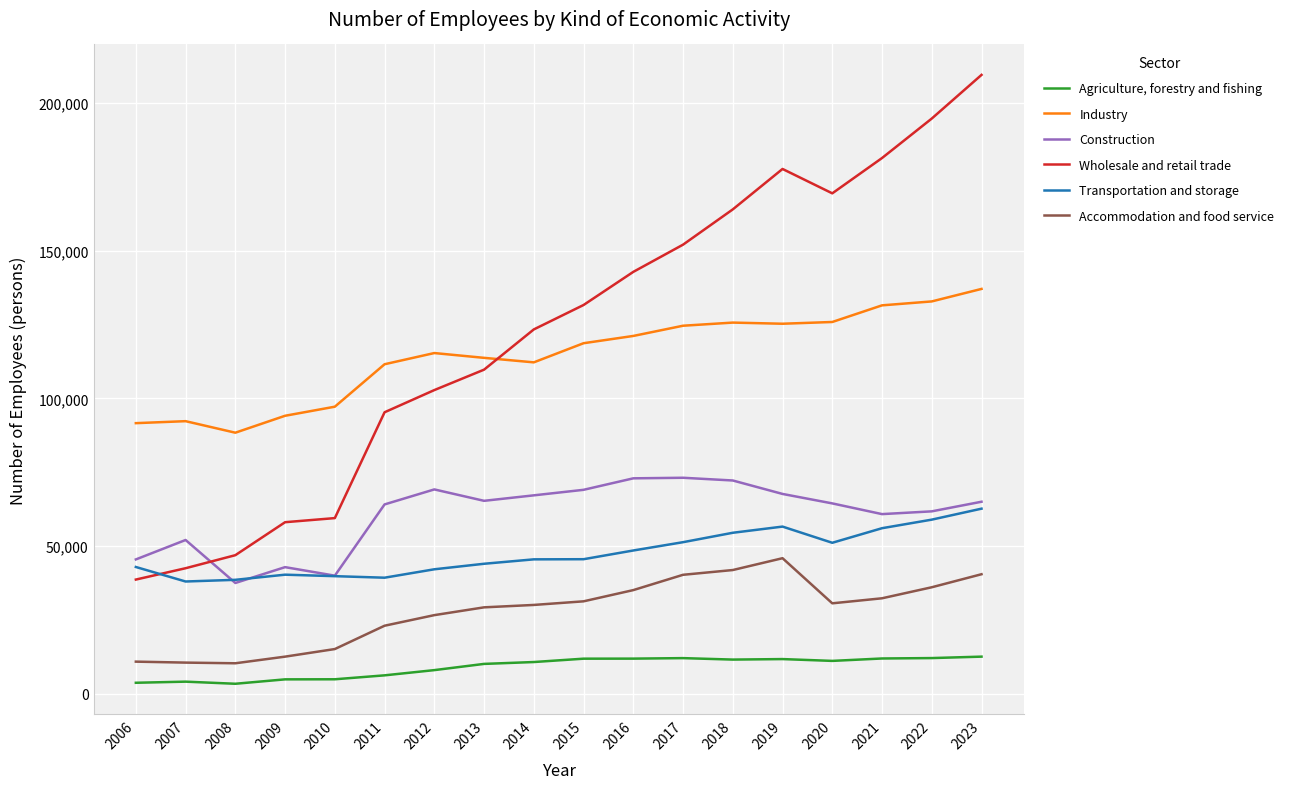

What is the spread (max minus min) of values at 2017?

139935.0